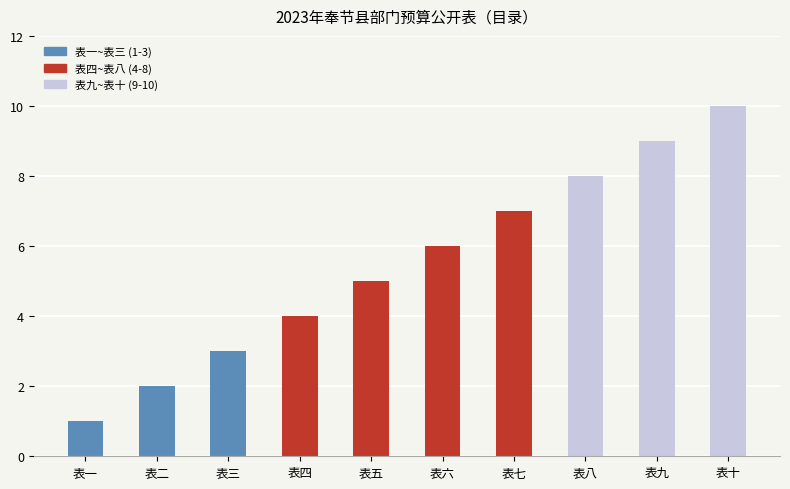

Read the value at 表九.

9